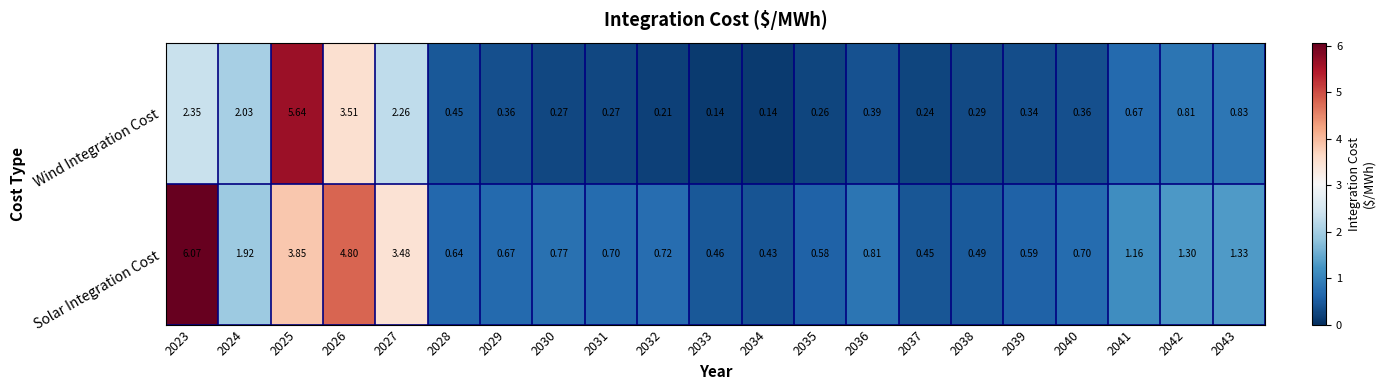

Rank the series by their maximum value, from highest to lowest.

Solar Integration Cost, Wind Integration Cost